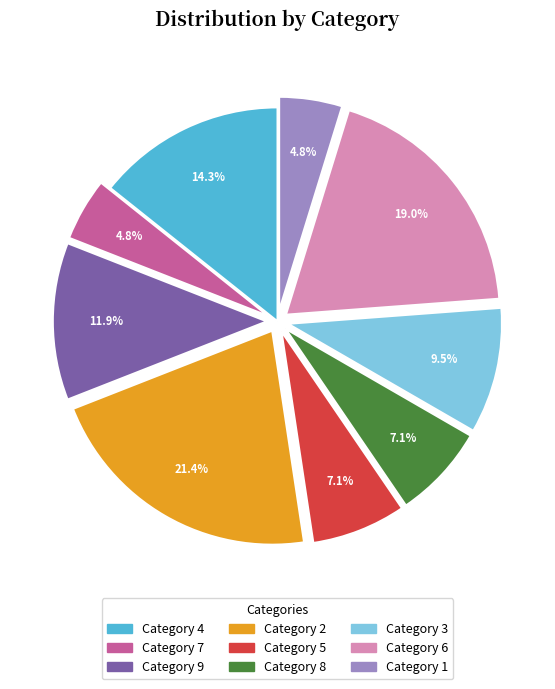

Does any single category account for the majority?

No